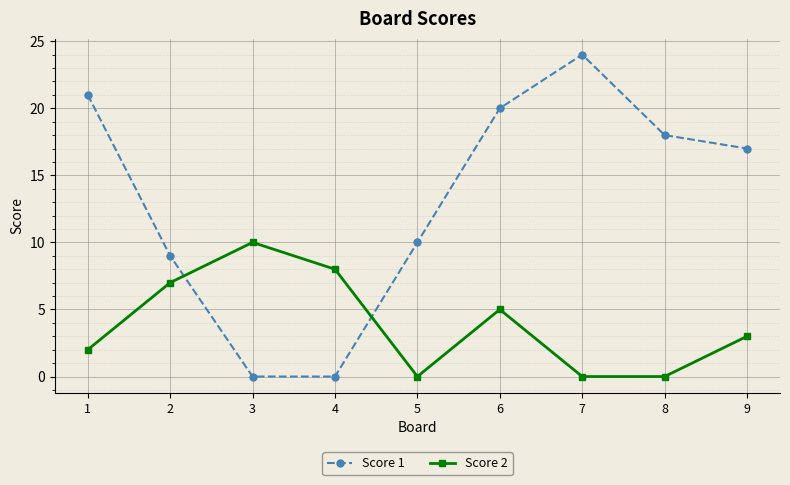

At 5, list the series in order from largest to smallest.

Score 1, Score 2